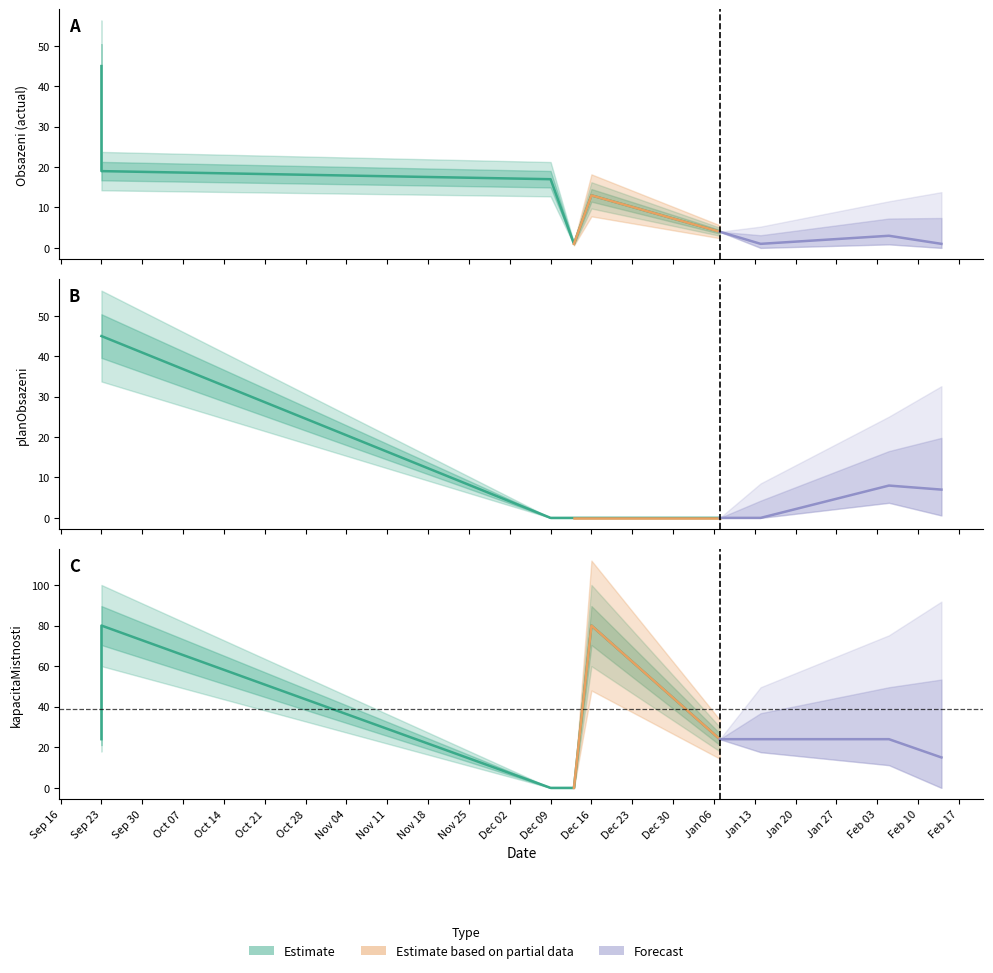

Is the value of obsazeni at 0 greater than the value of kapacitaMistnosti at 3?

Yes